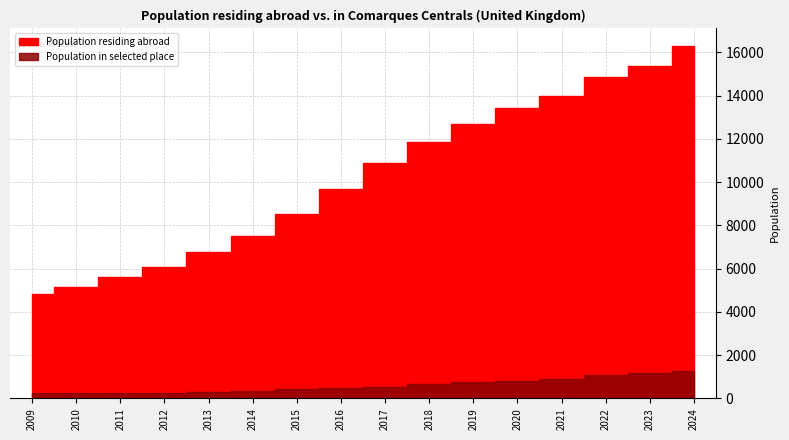

How many data points in Population in selected place are less than 543?

8